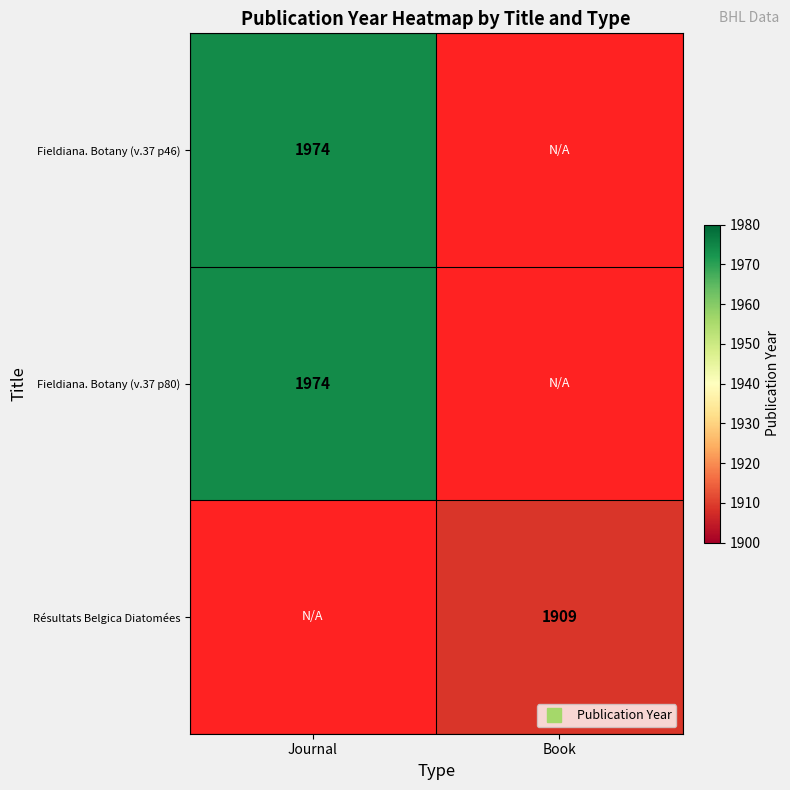

Between Journal and Book, which series saw the biggest shift?

Fieldiana. Botany (v.37 p46)